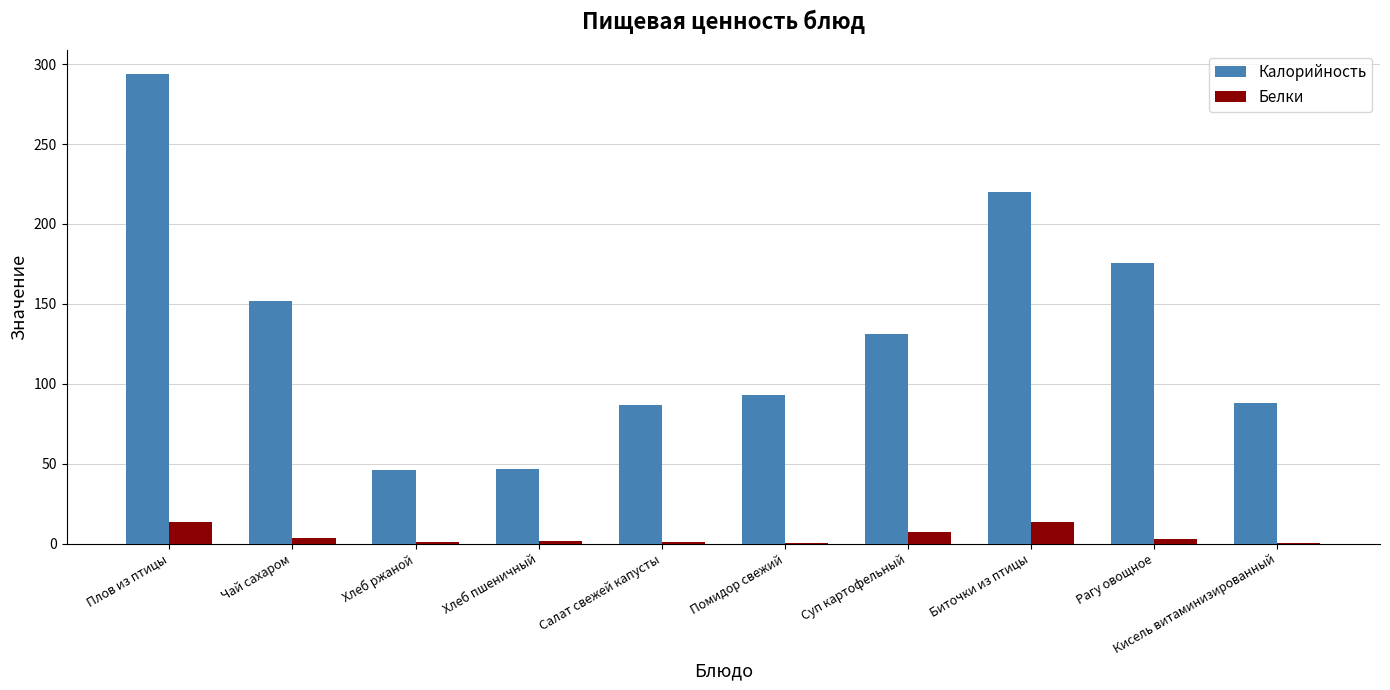

At which category is the sum across all series the highest?

Плов из птицы